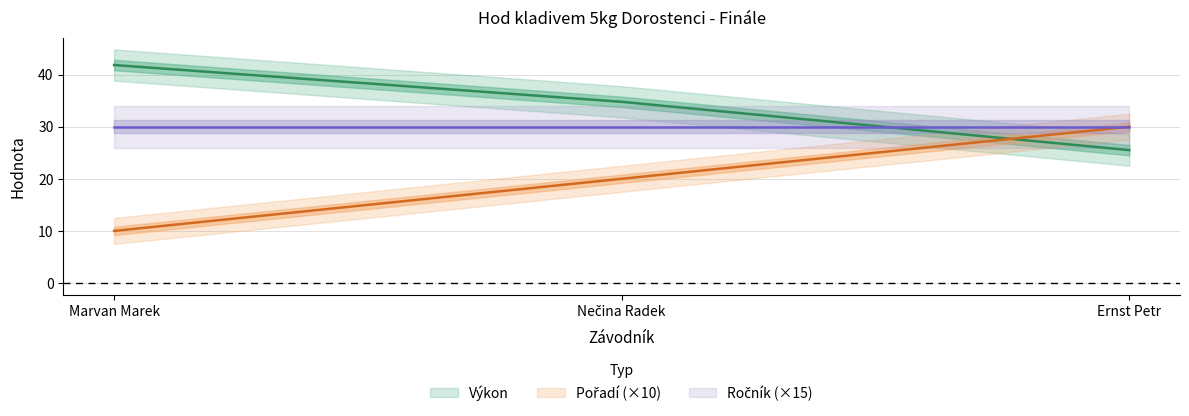

What is the minimum value shown in the chart?

10.0